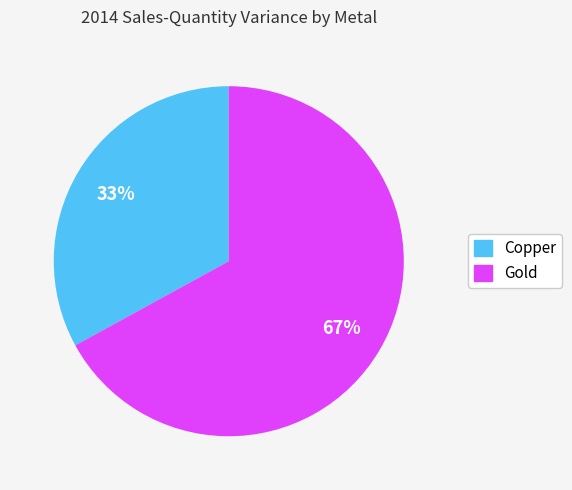

To the nearest percent, what is the difference between the Gold and Copper slice percentages?

34%